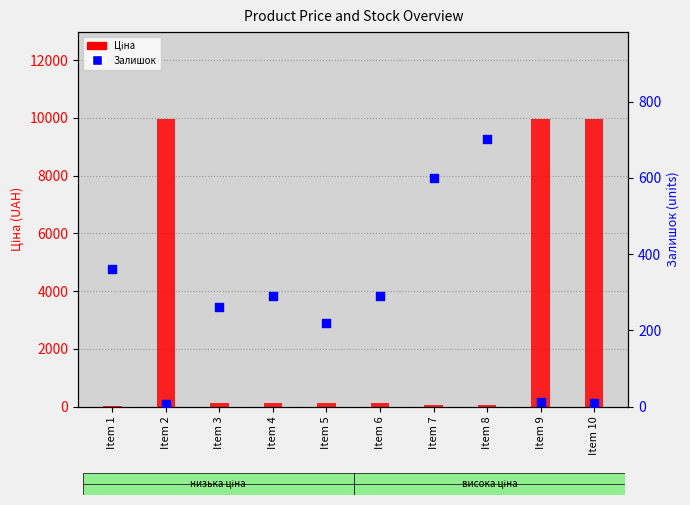

At how many categories does at least one series exceed 8888?

3